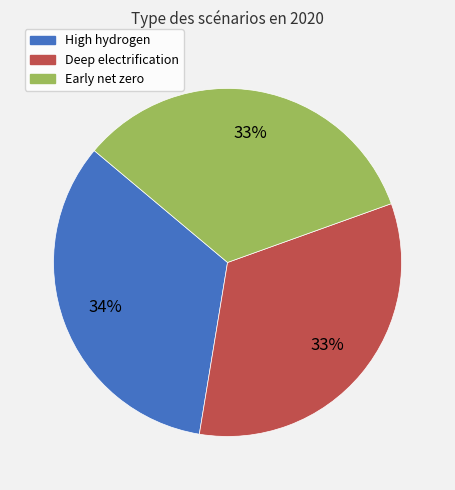

Is it true that High hydrogen is 34% of the pie?

True